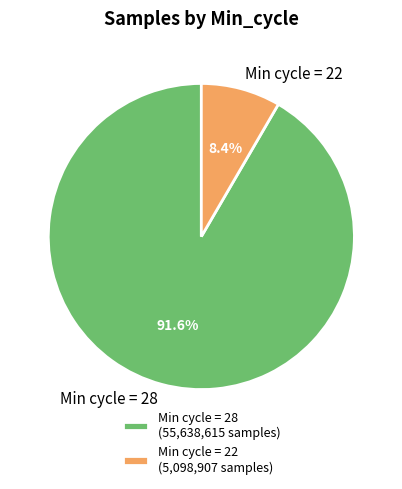

Is Min cycle = 22 the majority of the pie?

No